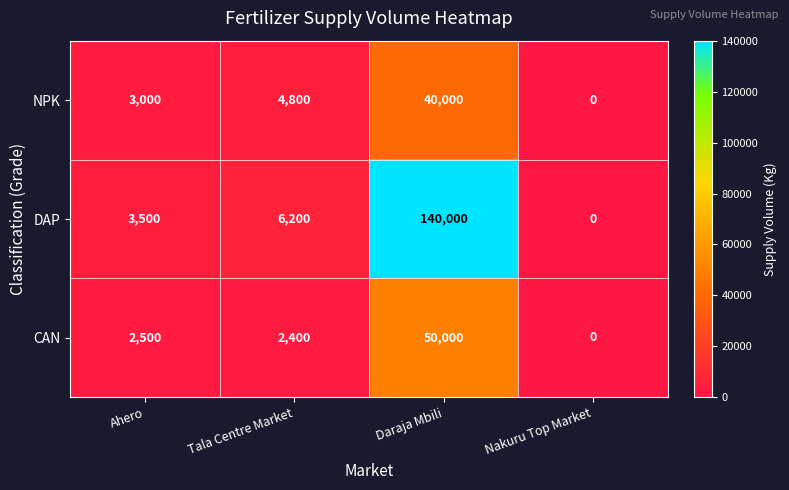

Which series has the largest total across all categories?

DAP